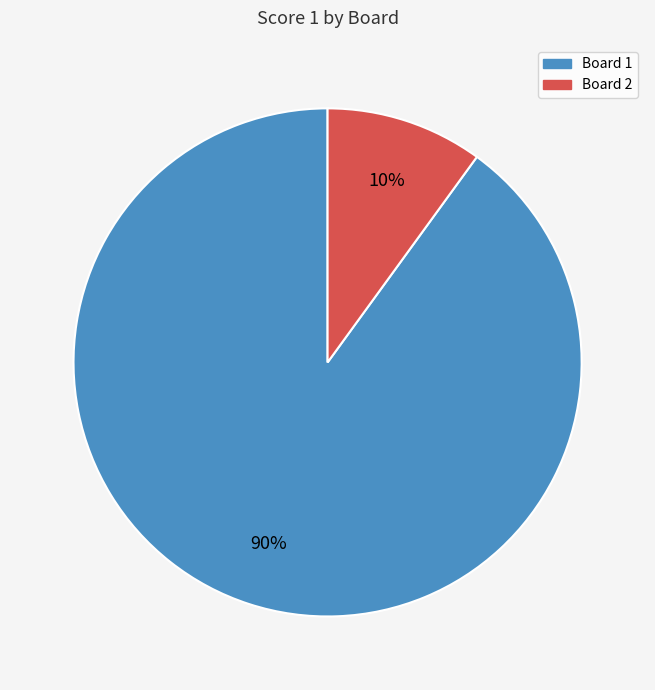

Which category accounts for the majority?

Board 1